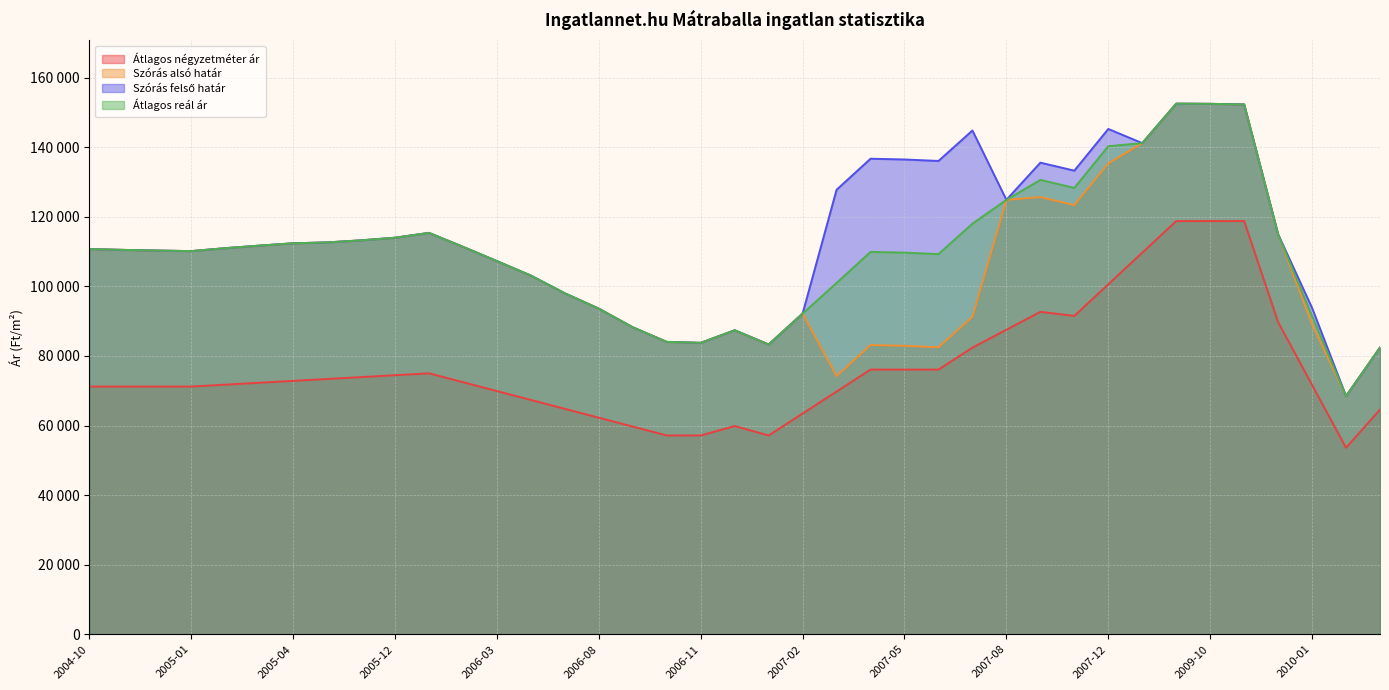

True or false: Szórás felső határ has more than 0 points higher than both neighbors.

True